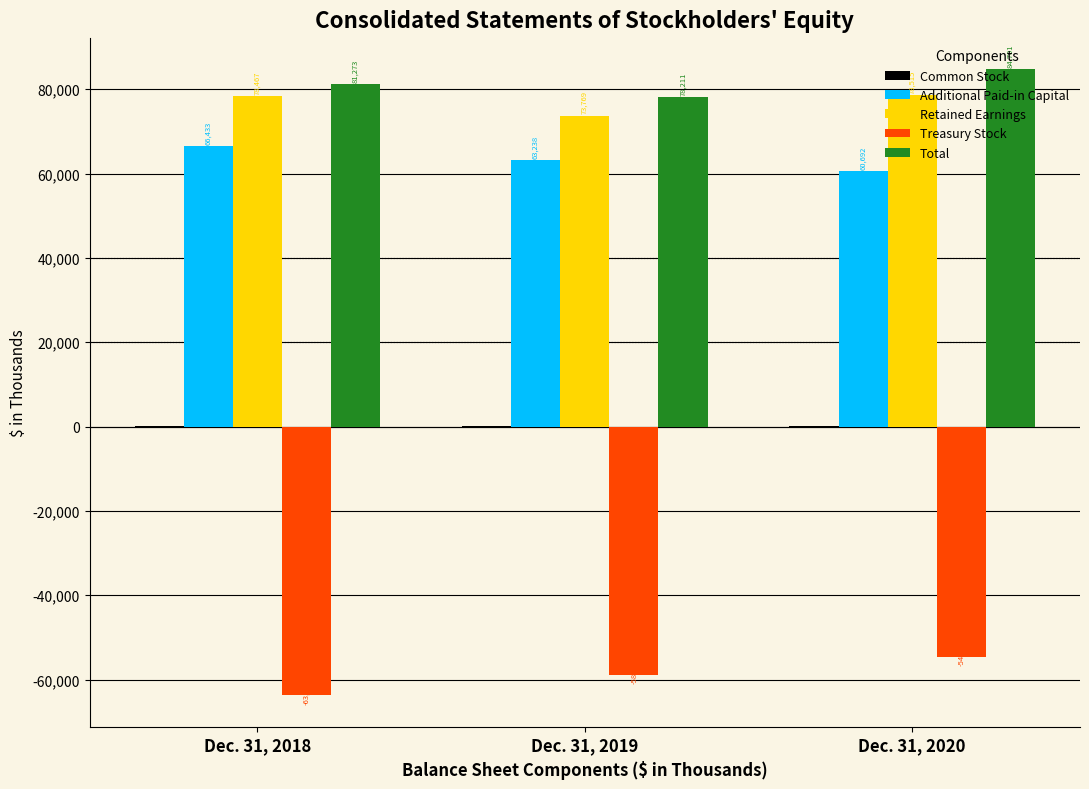

Are the bars horizontal?

No